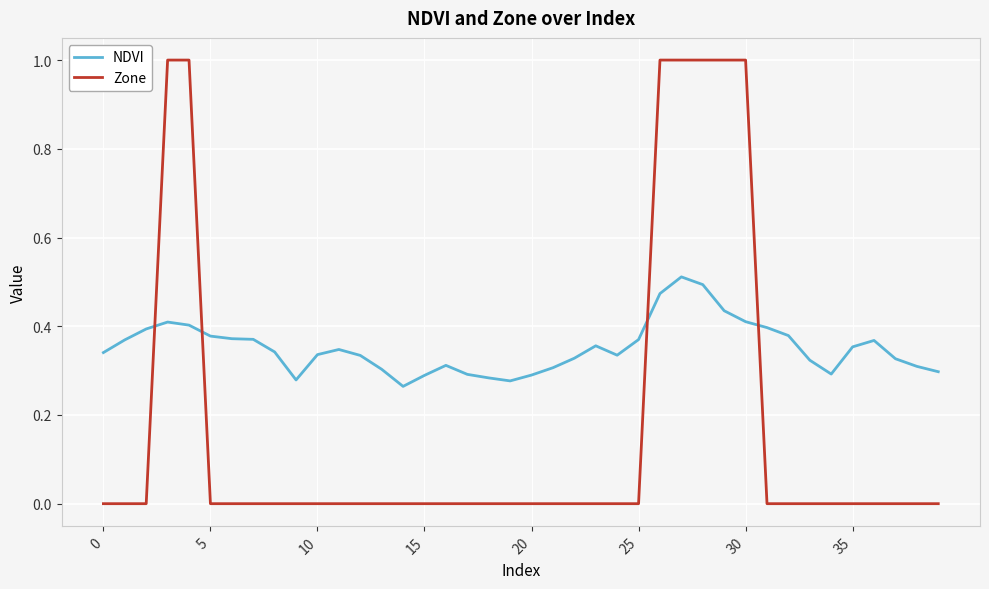

Rank the series by their average value, from lowest to highest.

Zone, NDVI